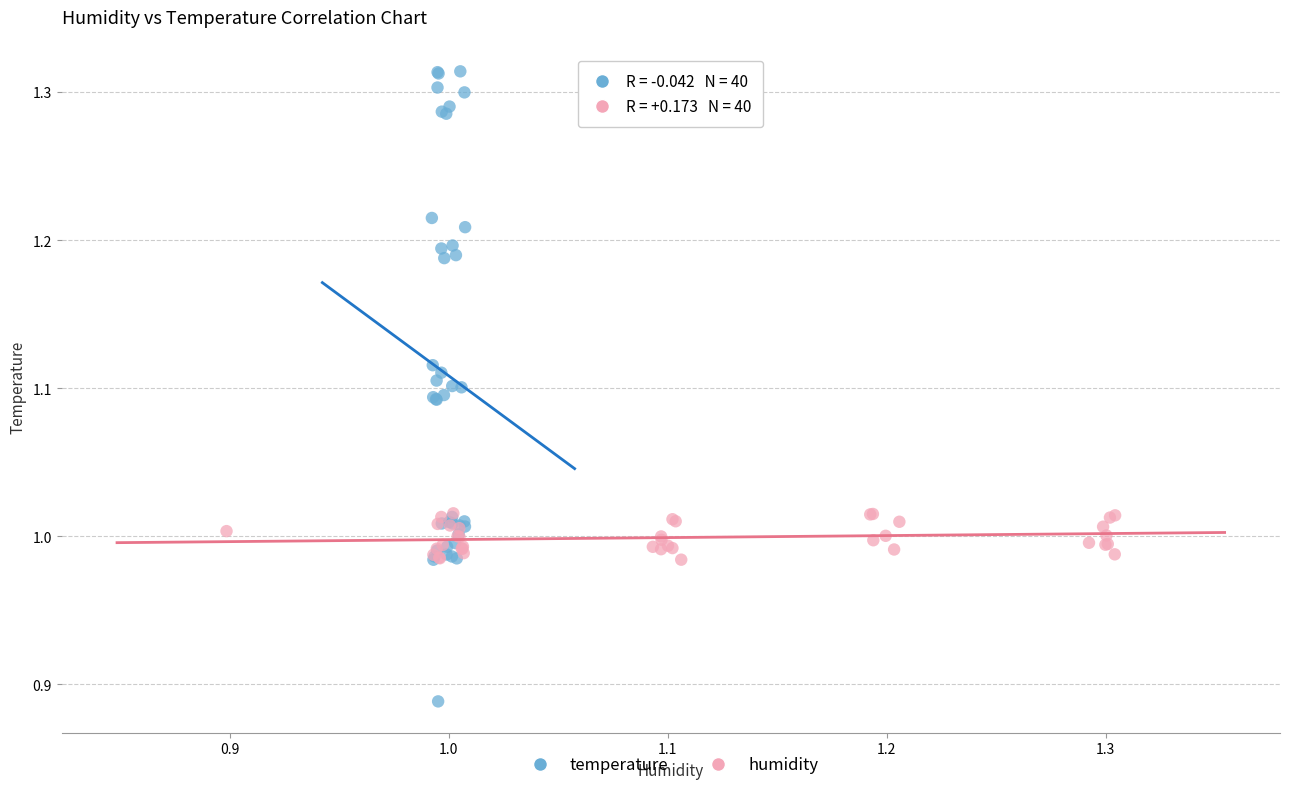

What are all the series names shown in the legend?

temperature, humidity